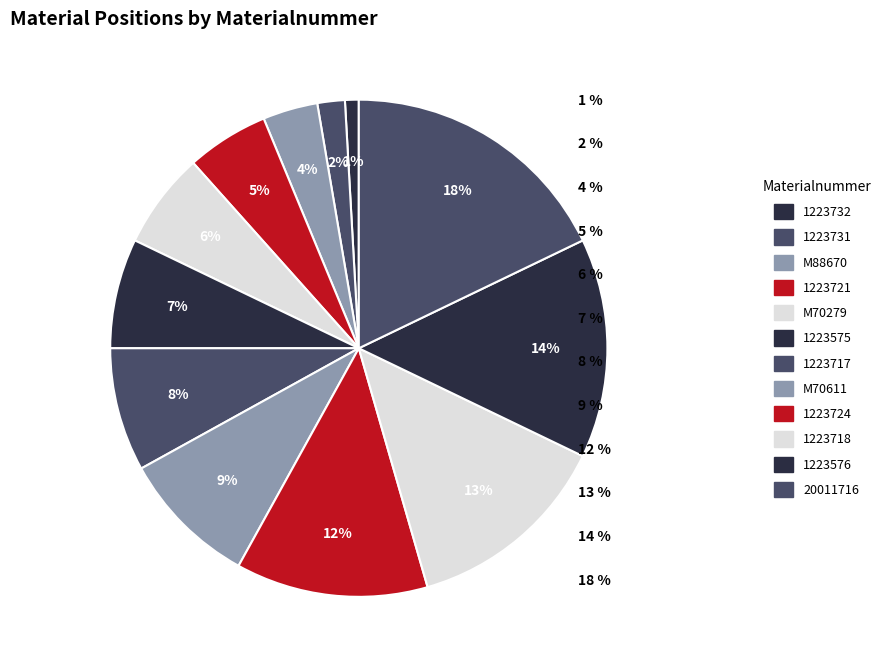

True or false: 1223721 accounts for 1% of the total.

False